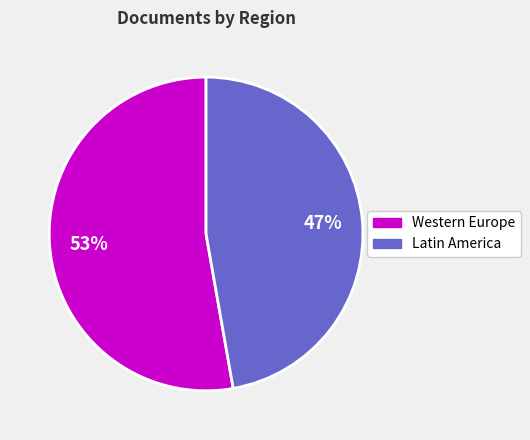

Between Latin America and Western Europe, which is larger?

Western Europe